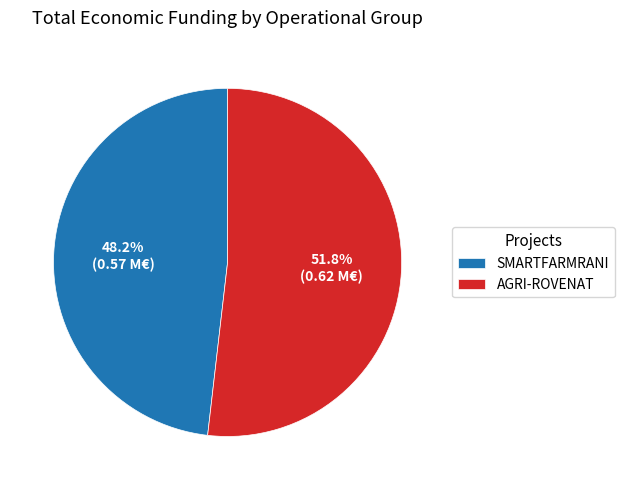

What is the smallest slice in the pie chart?

SMARTFARMRANI